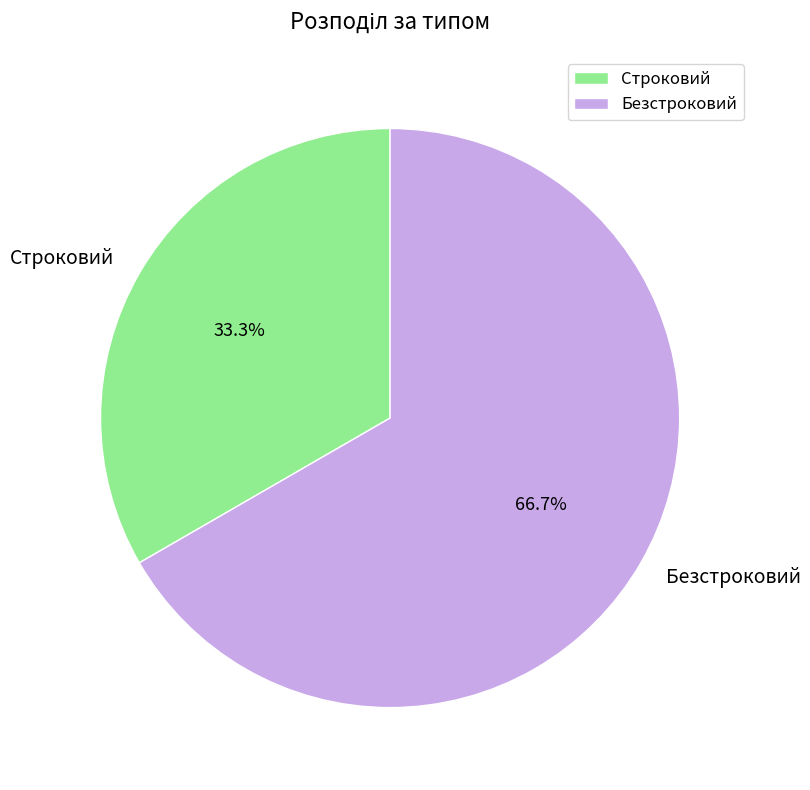

Does any single category account for the majority?

Yes